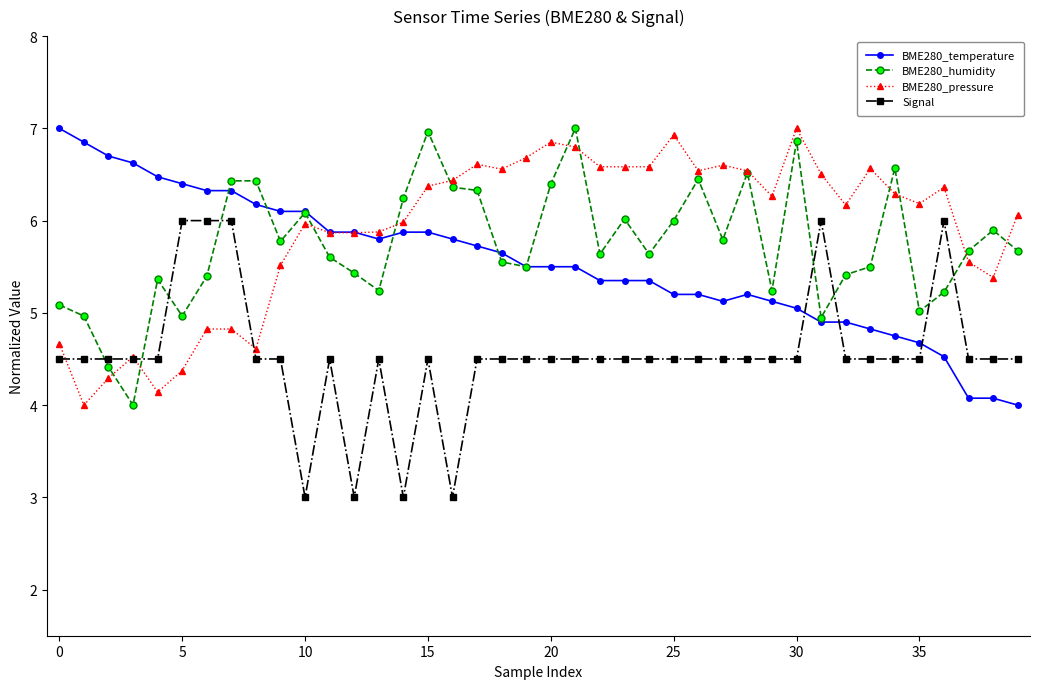

After their last crossing, which series has the higher values: Signal or BME280_temperature?

Signal